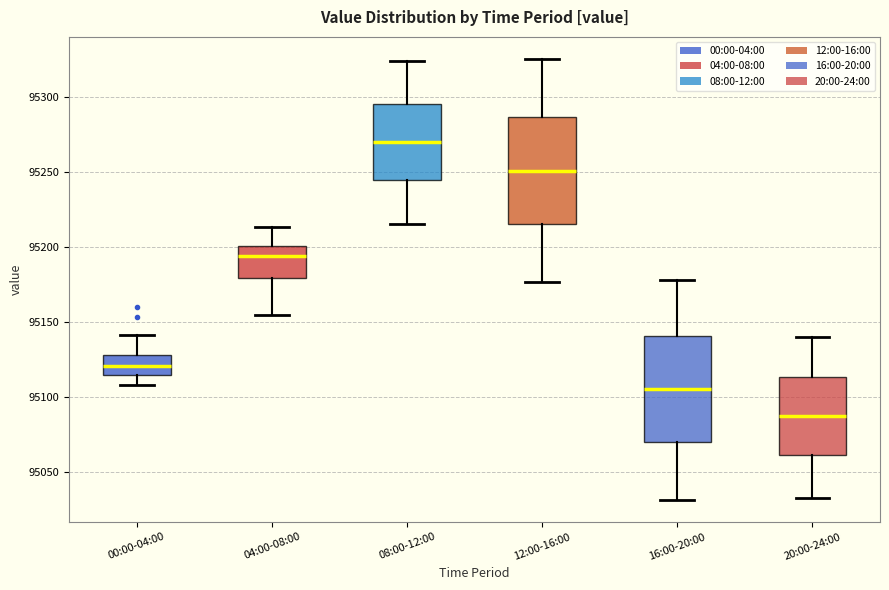

Reading left to right, read every box against the y-axis: the position of its median line, the range the box covers, and the ends of its whiskers. The values are not printed on the chart, so give them approximately, as read against the axis.

00:00-04:00: median 95120, box 95115 to 95130, whiskers 95110 to 95140
04:00-08:00: median 95195, box 95180 to 95200, whiskers 95155 to 95215
08:00-12:00: median 95270, box 95245 to 95295, whiskers 95215 to 95325
12:00-16:00: median 95250, box 95215 to 95285, whiskers 95175 to 95325
16:00-20:00: median 95105, box 95070 to 95140, whiskers 95030 to 95180
20:00-24:00: median 95090, box 95060 to 95115, whiskers 95035 to 95140